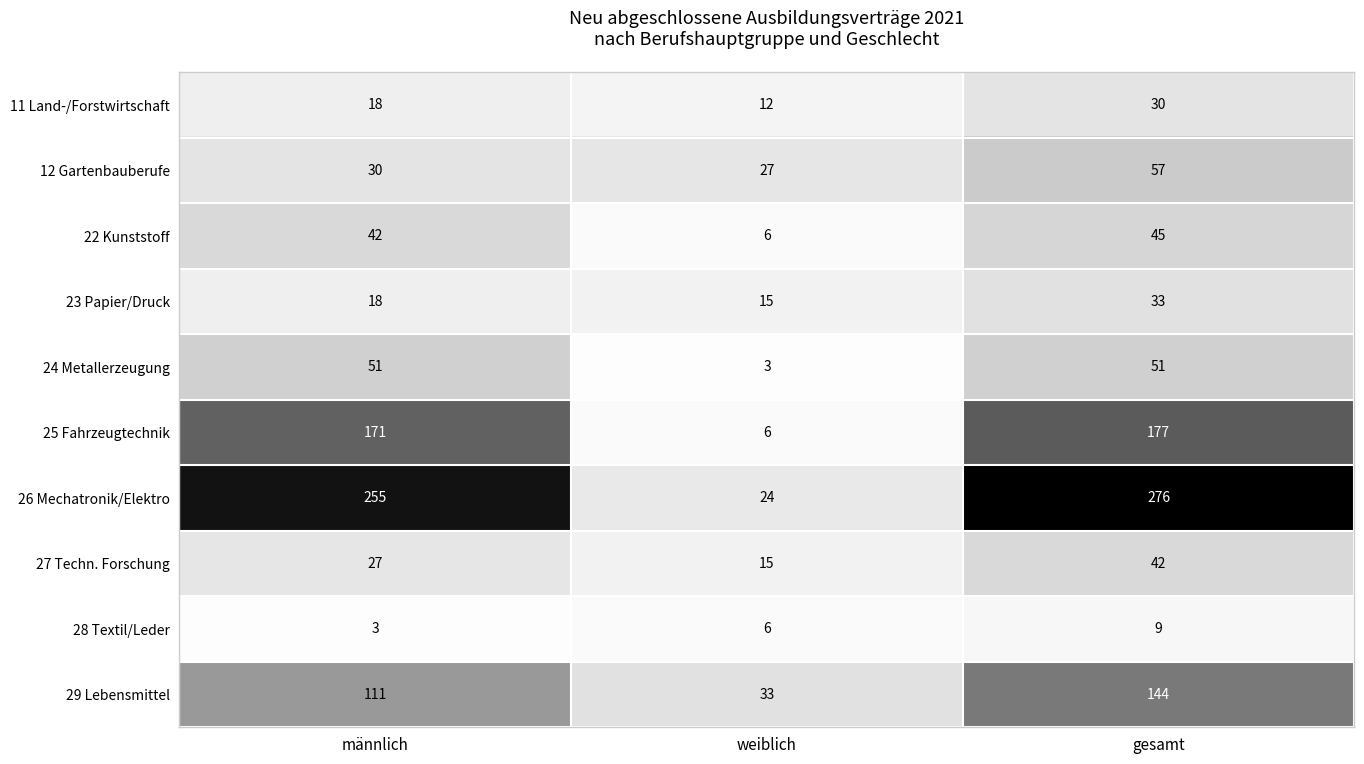

Count the 29 Lebensmittel values in the range 33 to 144.

3